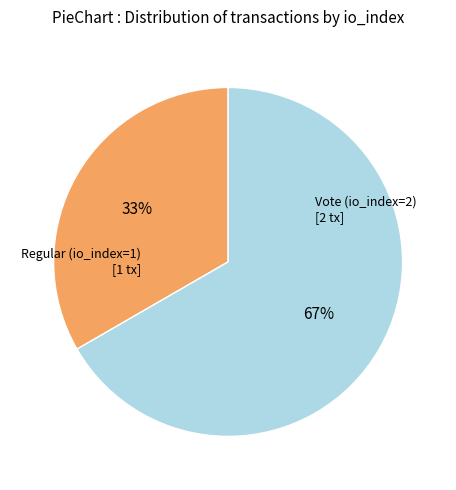

Which has a higher value, Regular (io_index=1) or Vote (io_index=2)?

Vote (io_index=2)